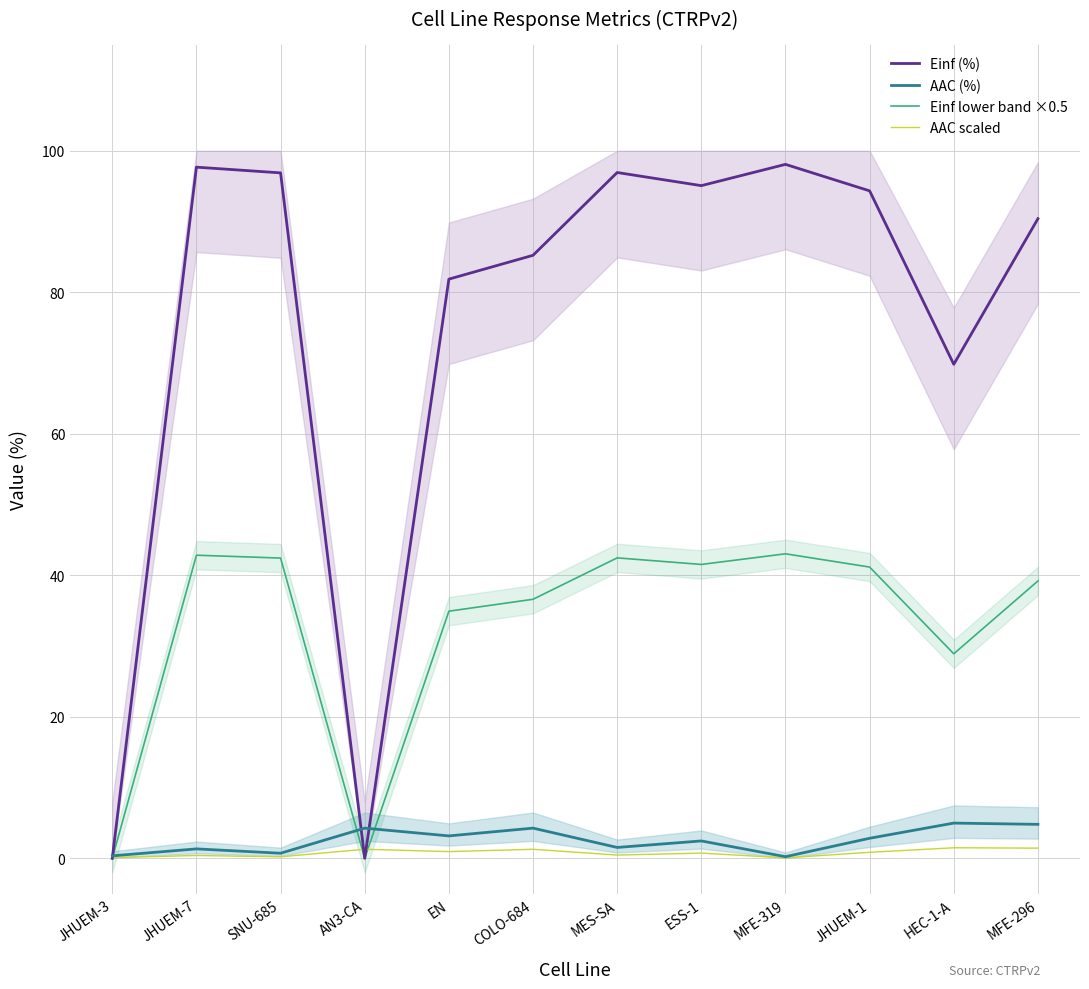

What is the label of the 6th point from the left?

COLO-684